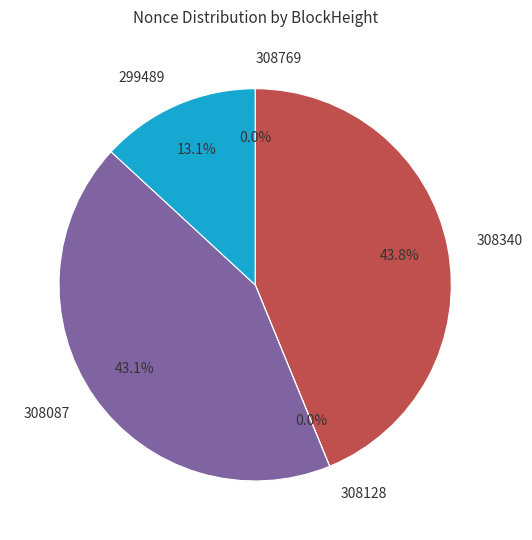

Which category has the biggest portion of the pie?

308340